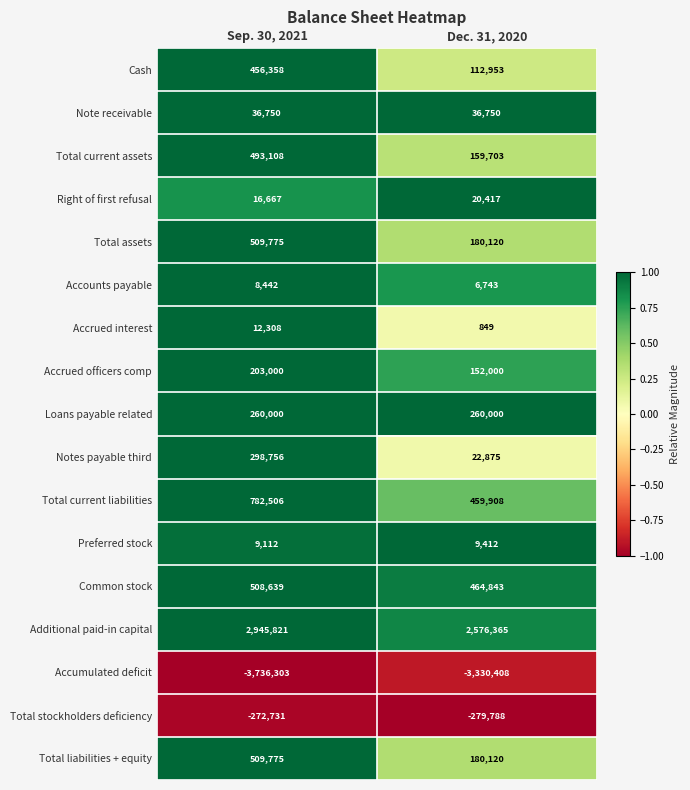

How many distinct data groups are displayed?

17